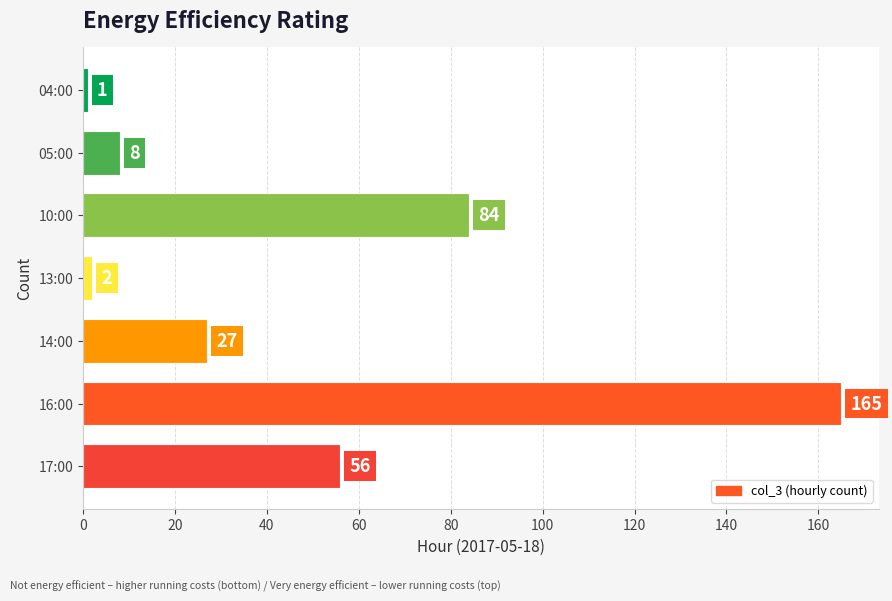

Reading top to bottom, transcribe all the data shown in this chart.

1	8	84	2	27	165	56